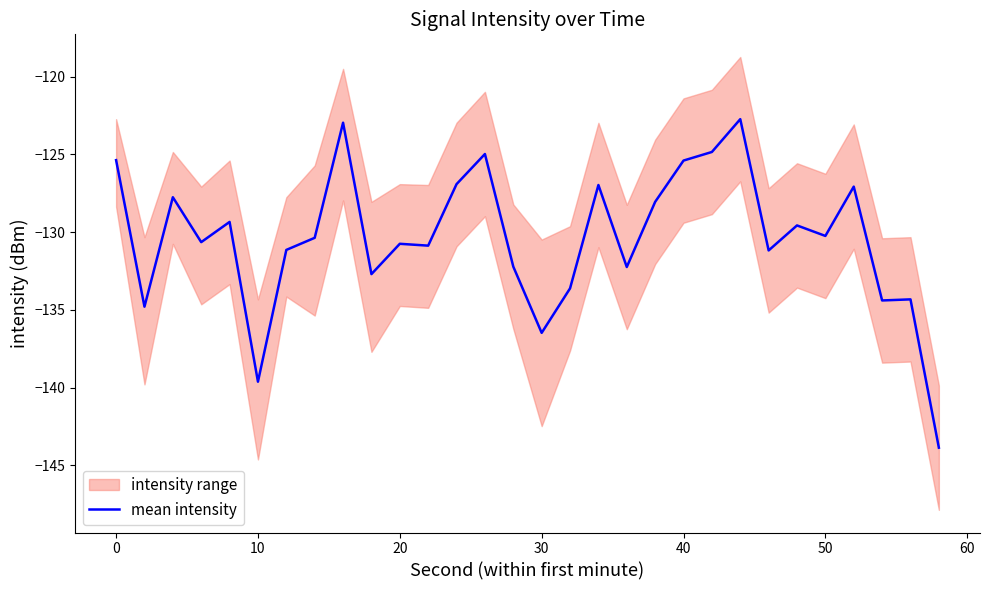

What is the value of the 1st point from the left?

-125.4